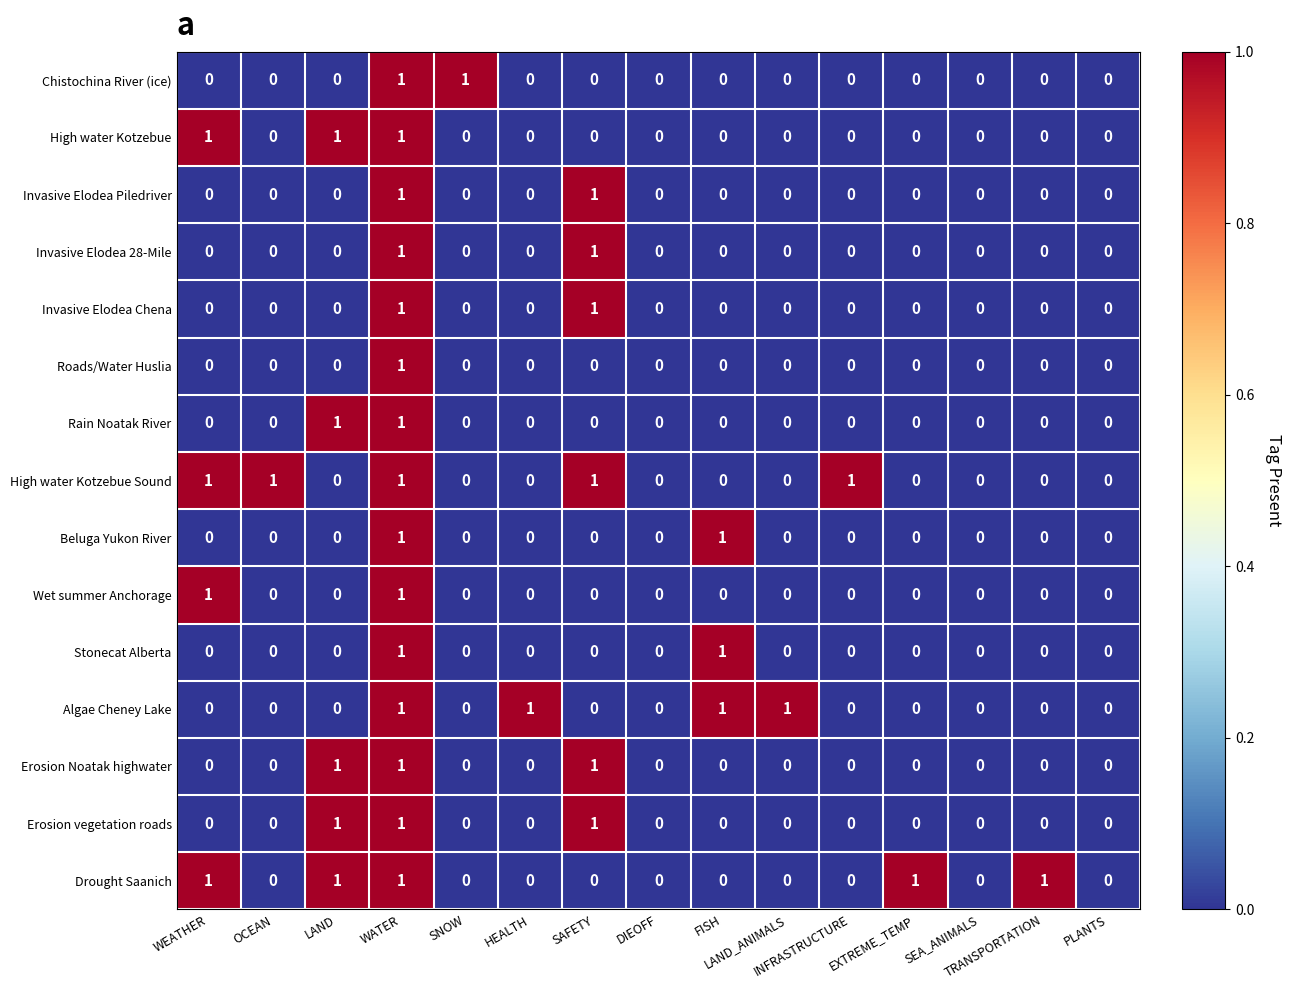

Count the Invasive Elodea Piledriver values in the range 0 to 1.

15